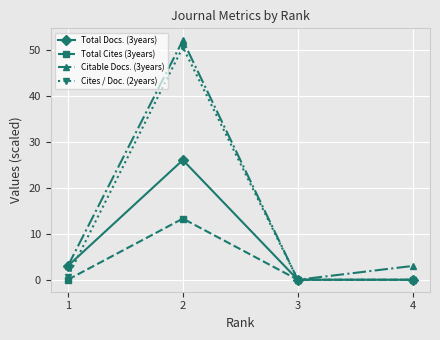

True or false: Total Cites (3years) has more than 1 interior local peaks.

False